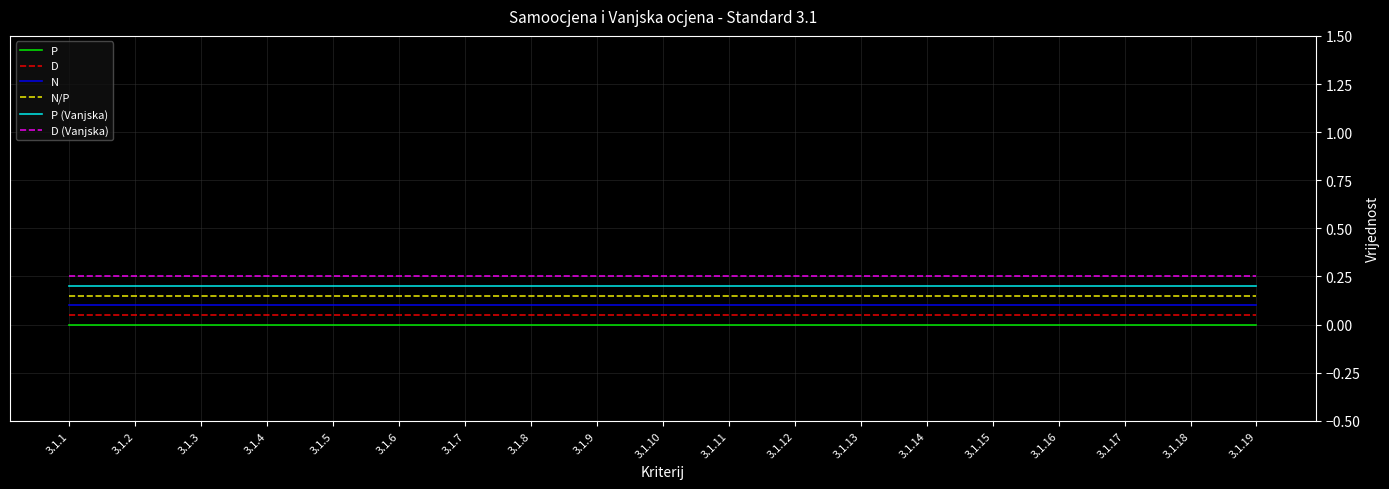

True or false: P (Vanjska) and N intersect in this chart.

False